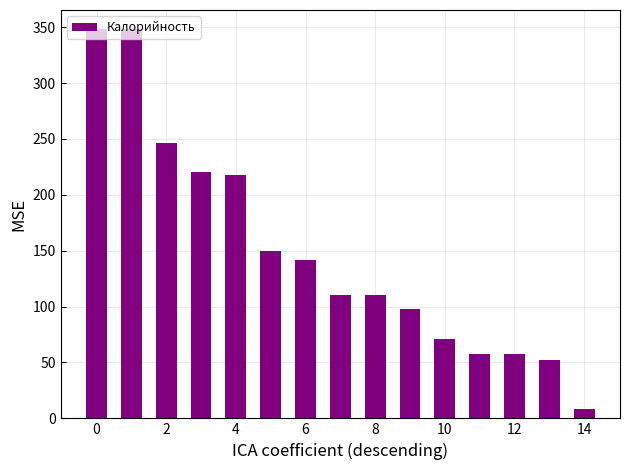

What is the difference between the maximum and minimum values?

340